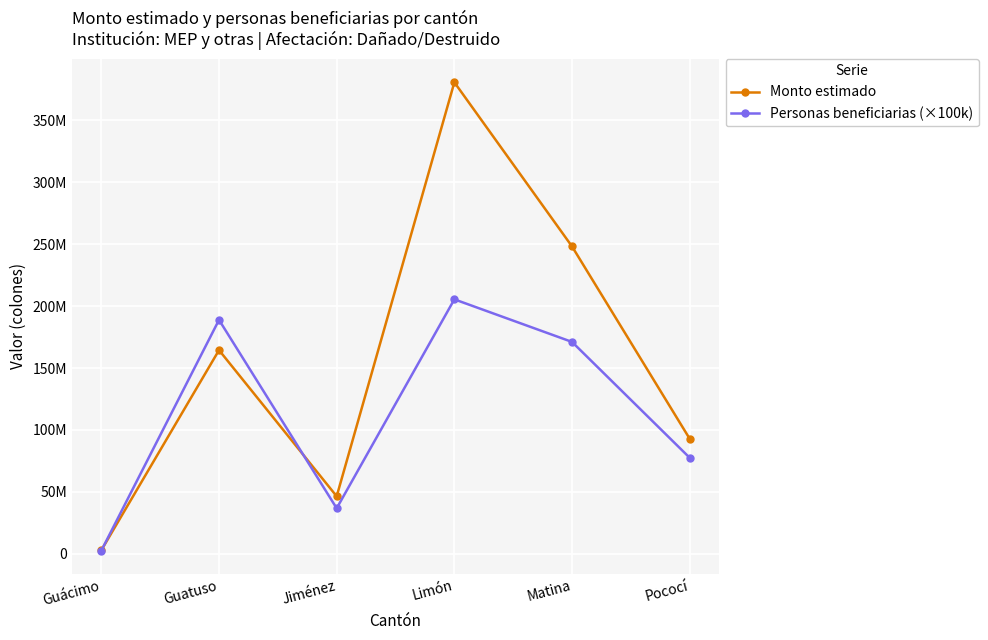

Where is the first local maximum for Monto estimado?

Guatuso